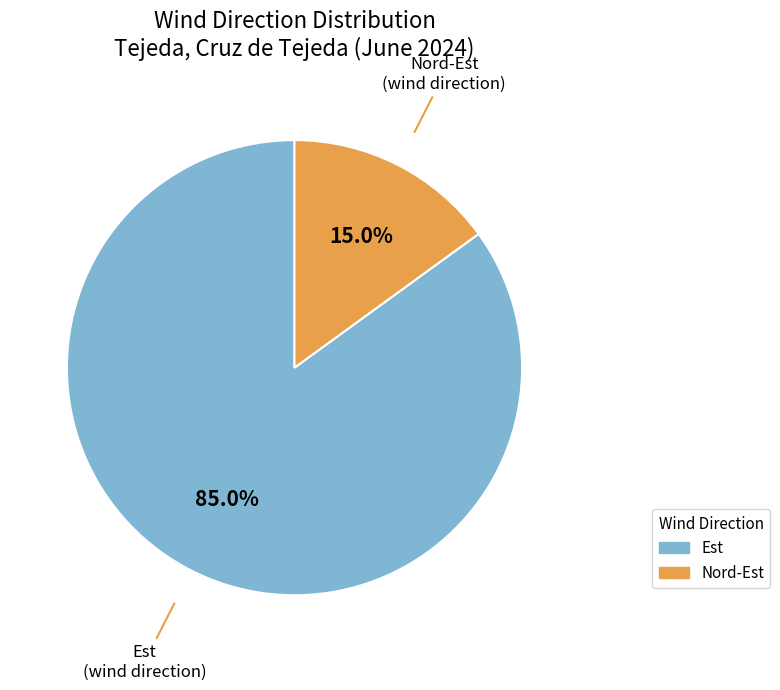

Does any single category account for the majority?

Yes